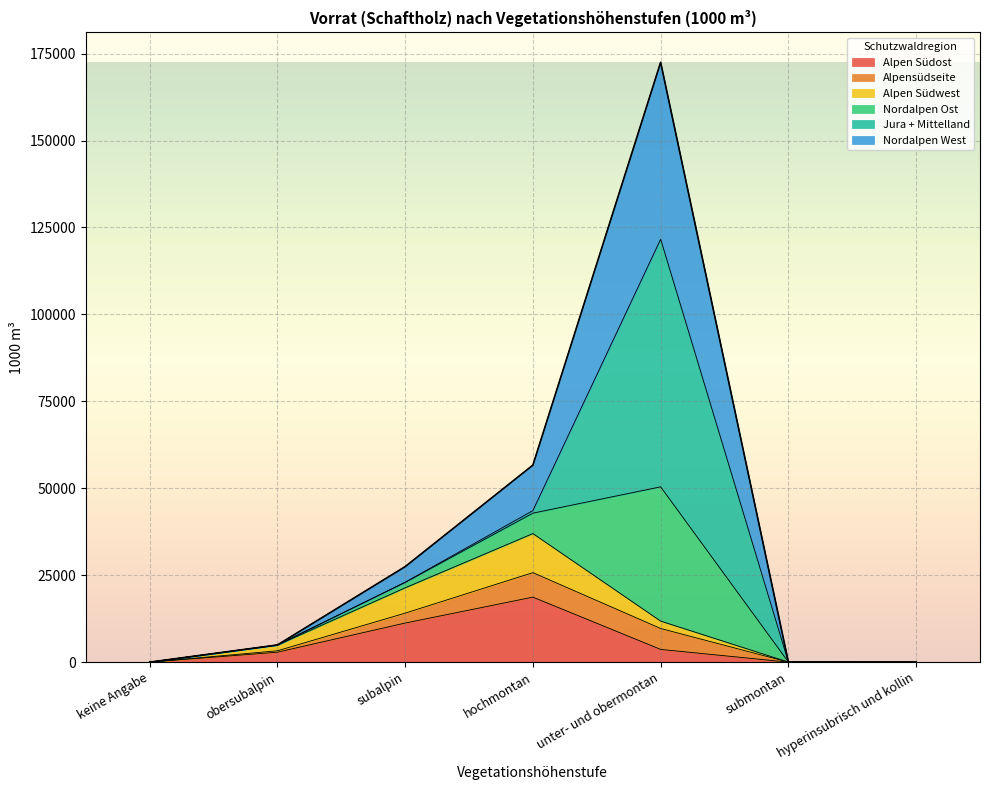

What is the sum of all Alpen Südost values?

36490